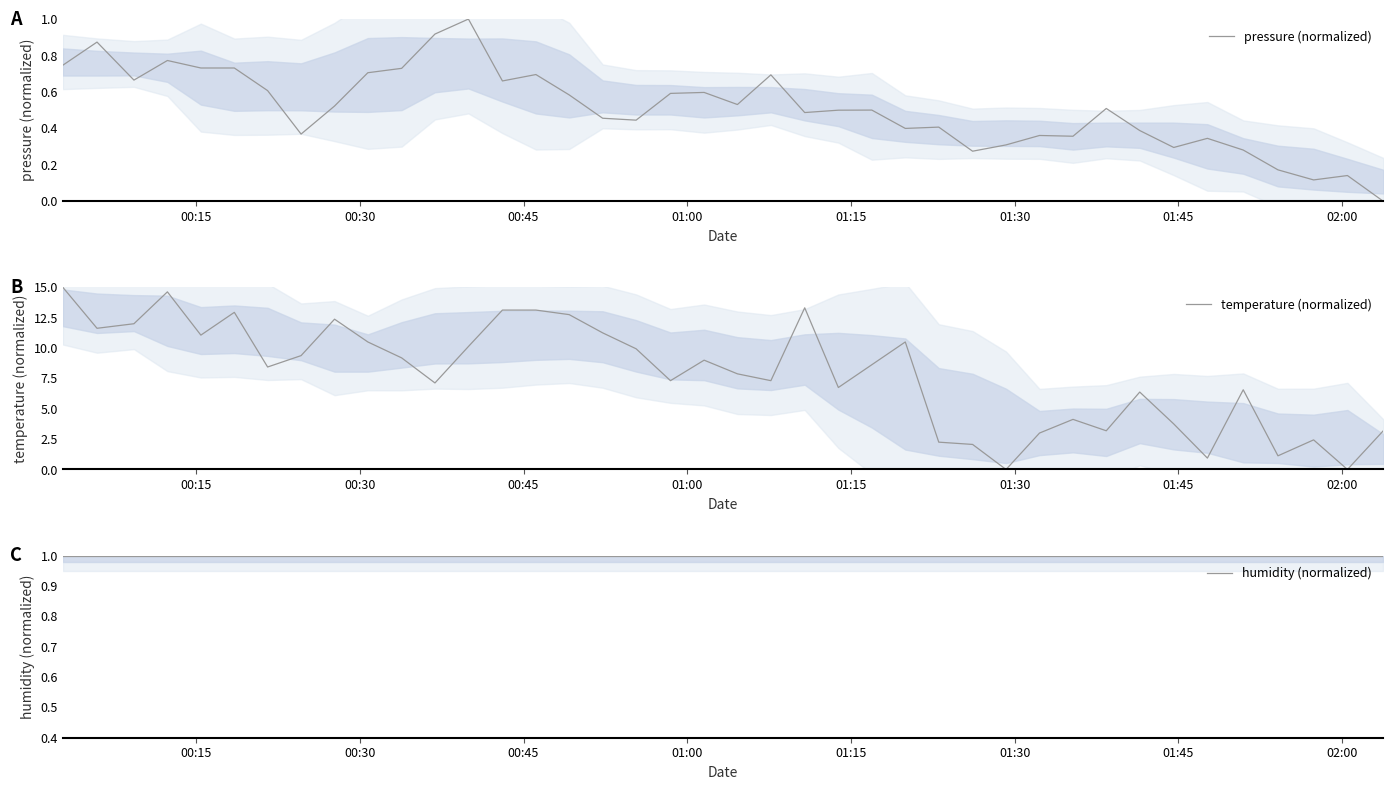

How many interior local valleys does the temperature (normalized) series have?

12